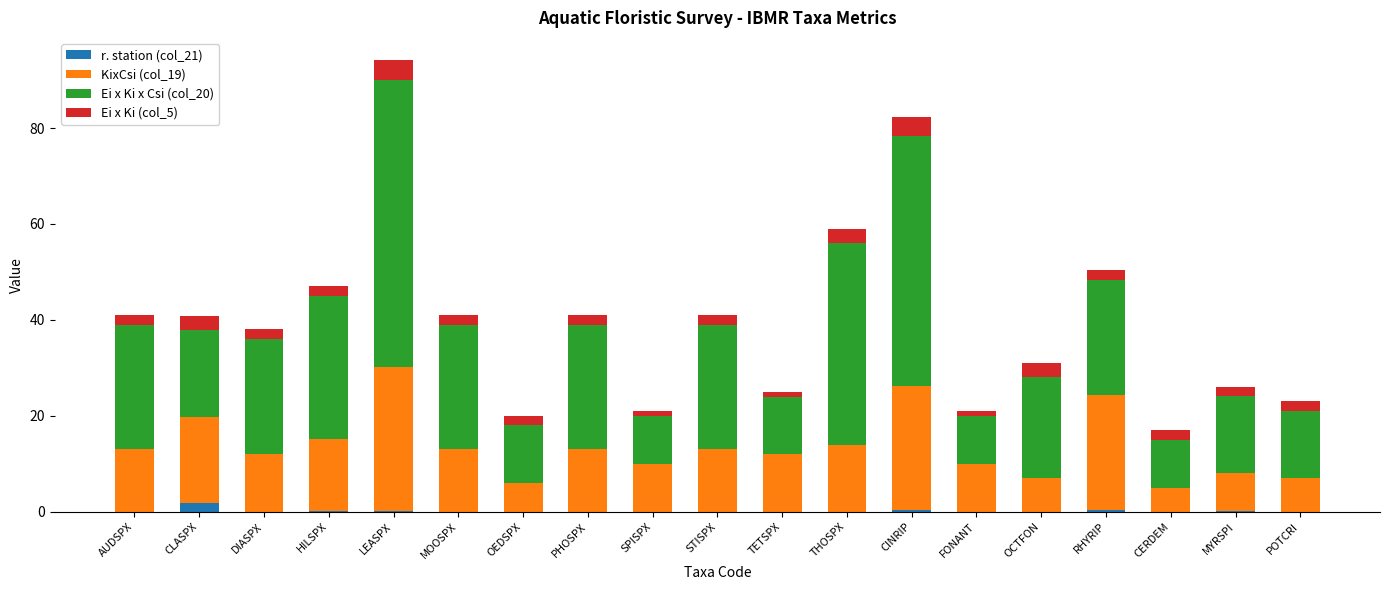

True or false: r. station (col_21) has a value of 0.0 at FONANT.

True